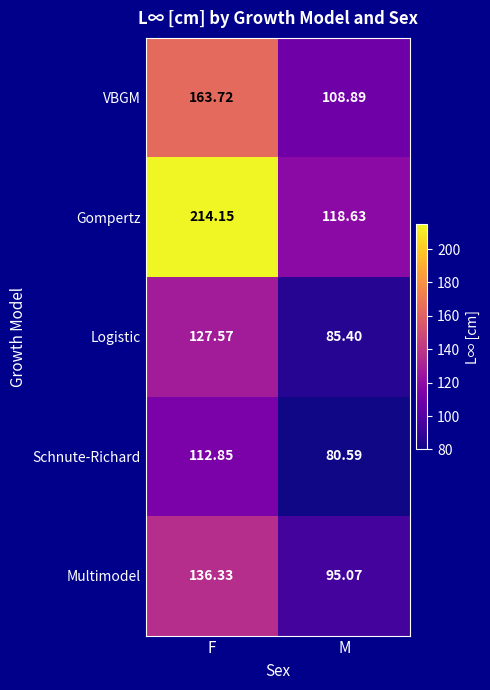

List the labels in order of Gompertz value, smallest first.

M, F